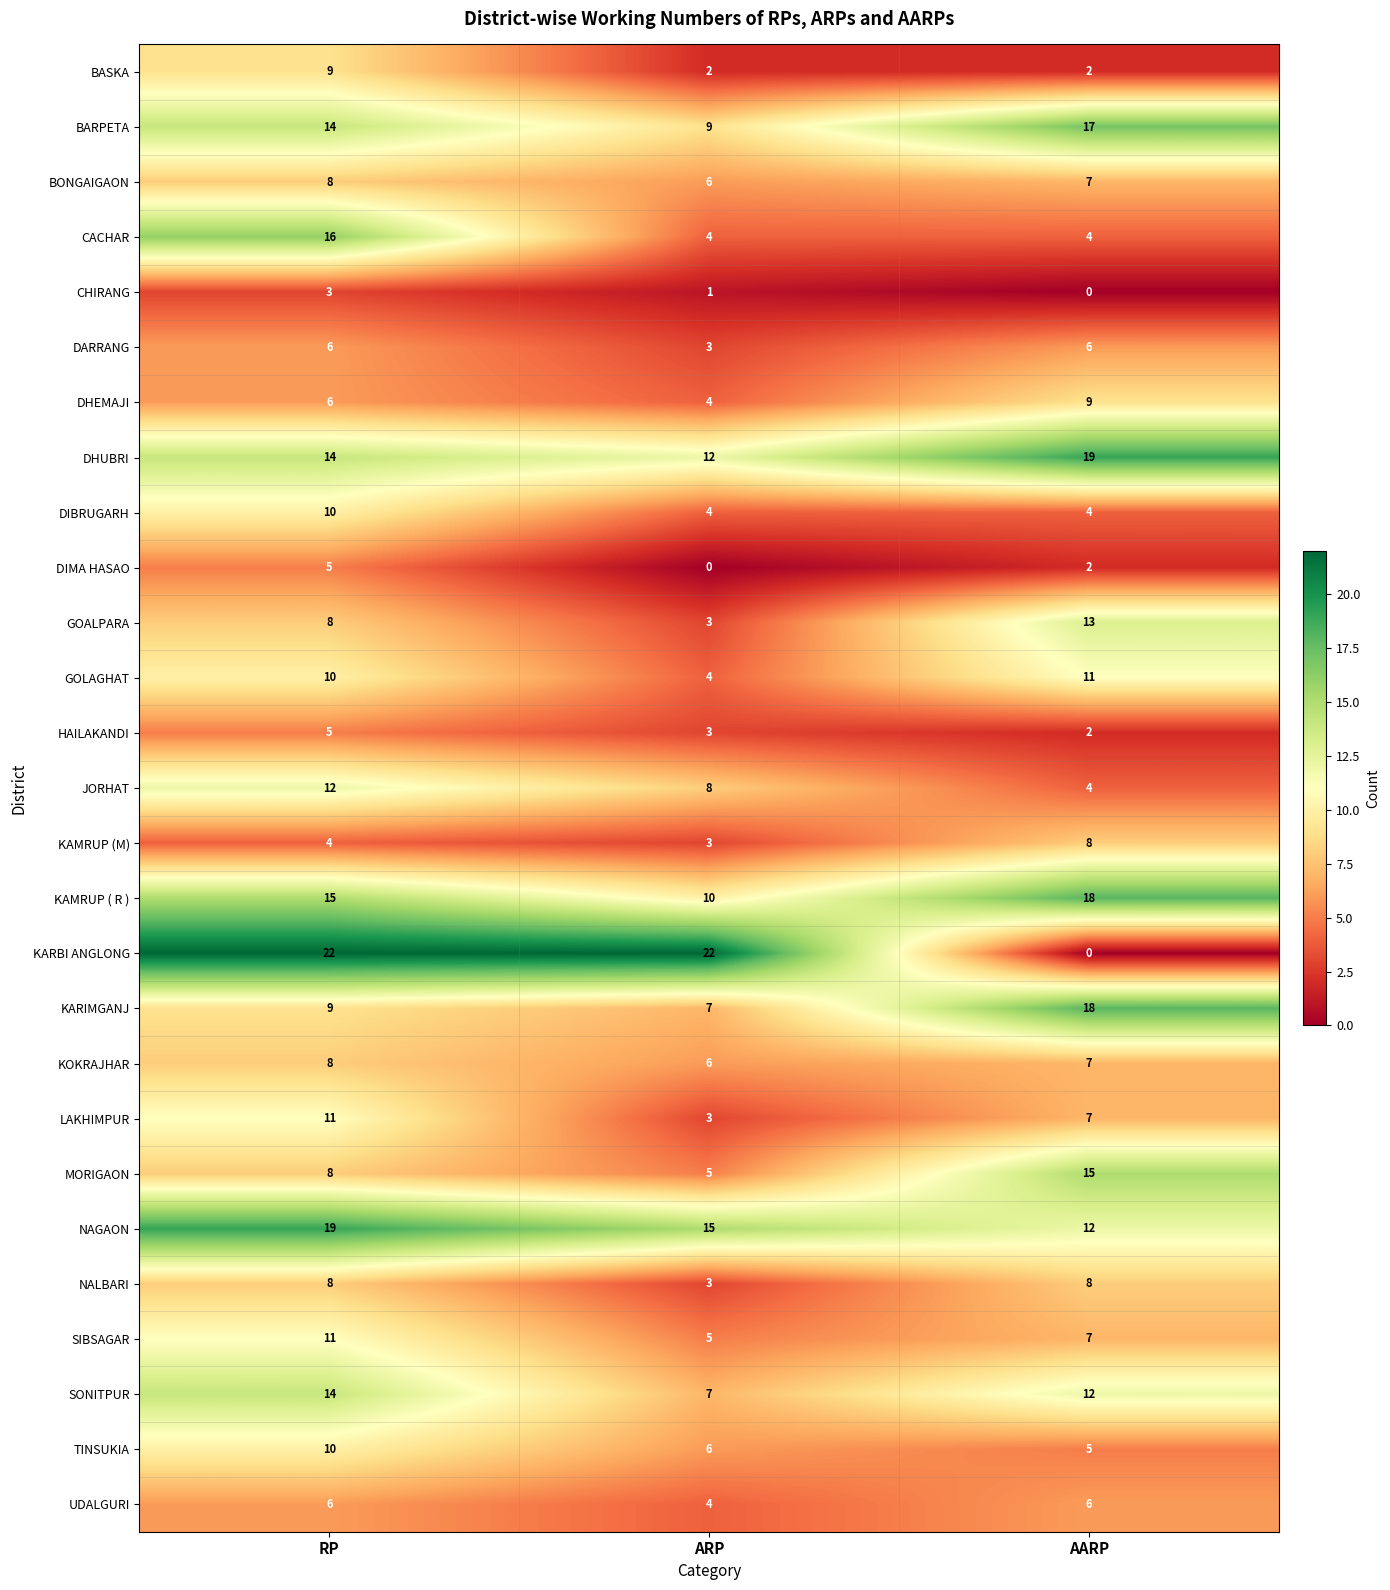

What is the spread (max minus min) of values at RP?

19